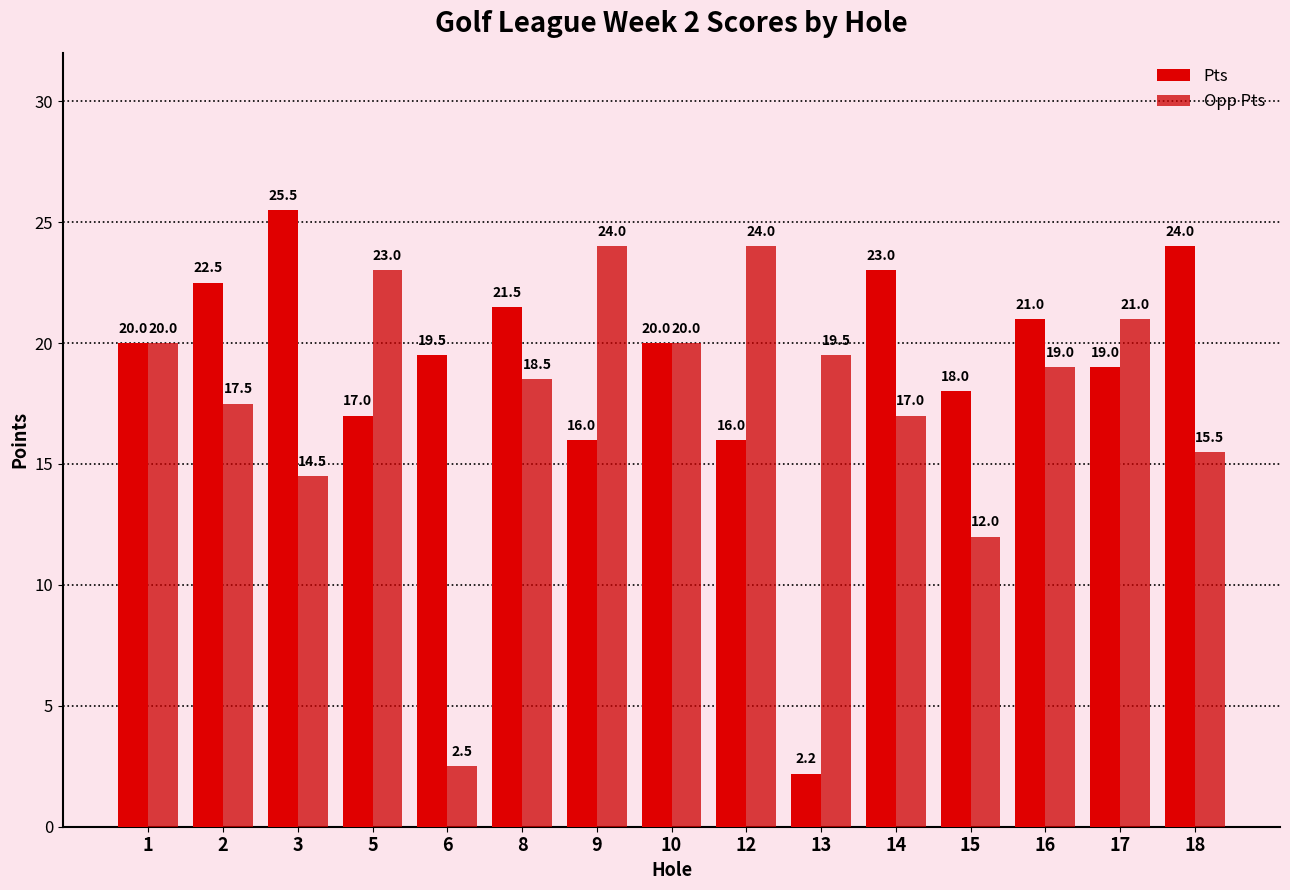

Which category has the highest value in the Opp Pts series?

9